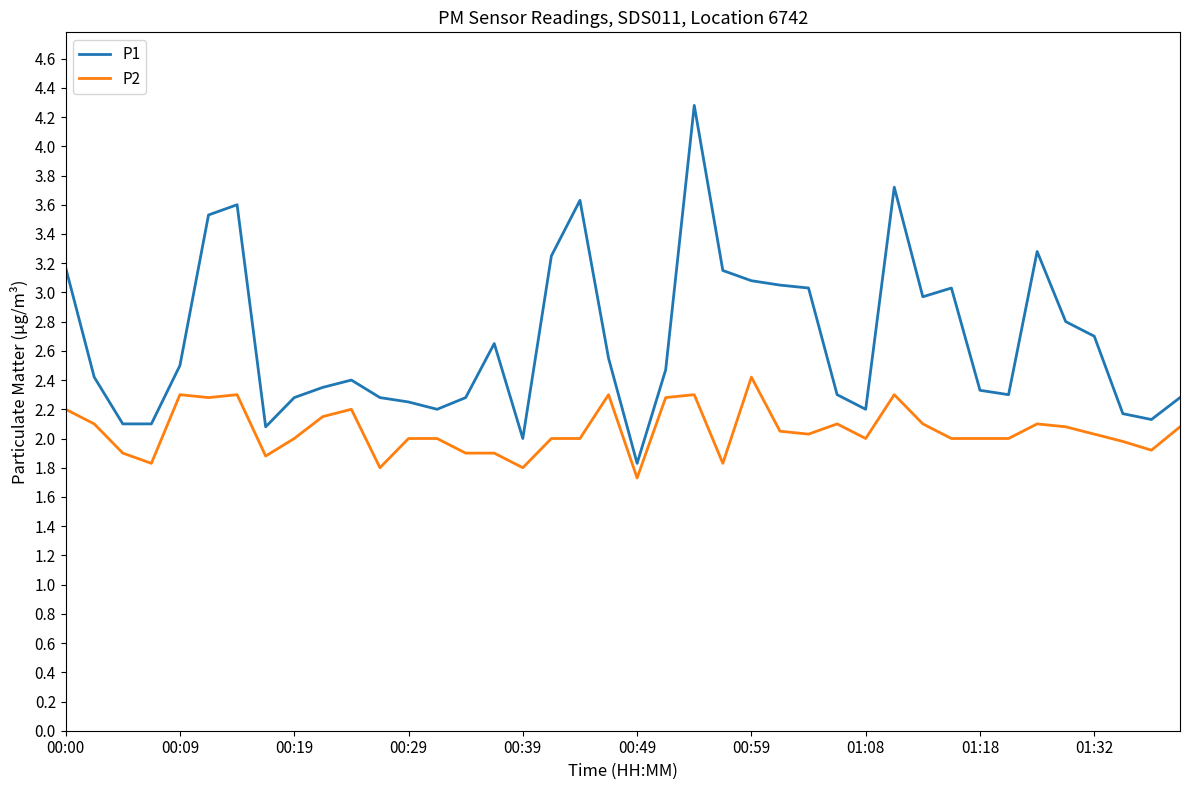

Rank the series by their average value, from lowest to highest.

P2, P1